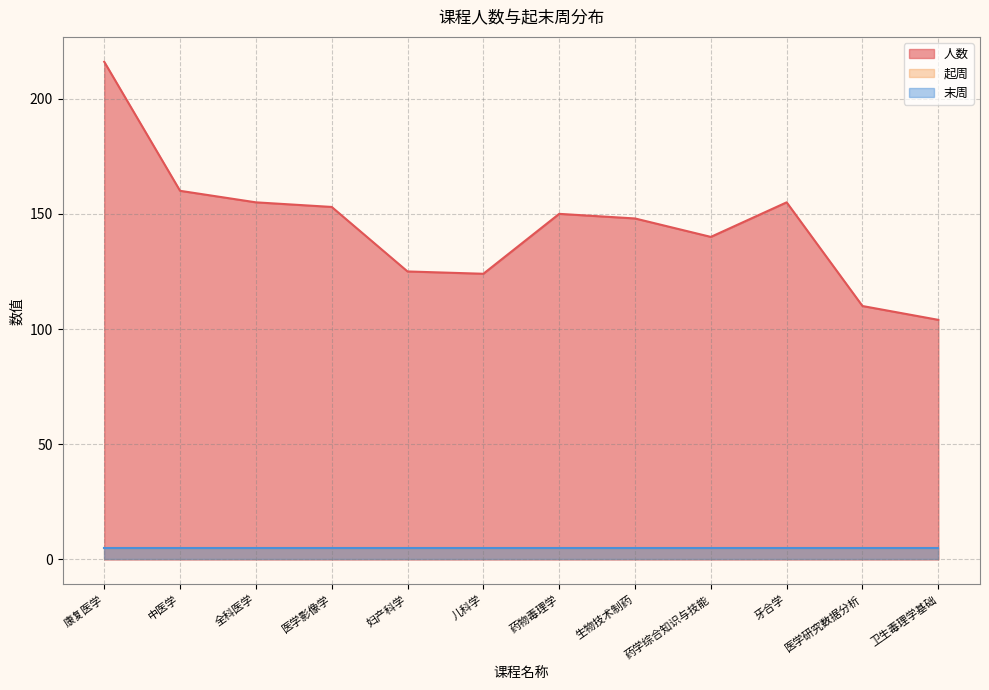

Which series changed the most between 药学综合知识与技能 and 医学研究数据分析?

人数